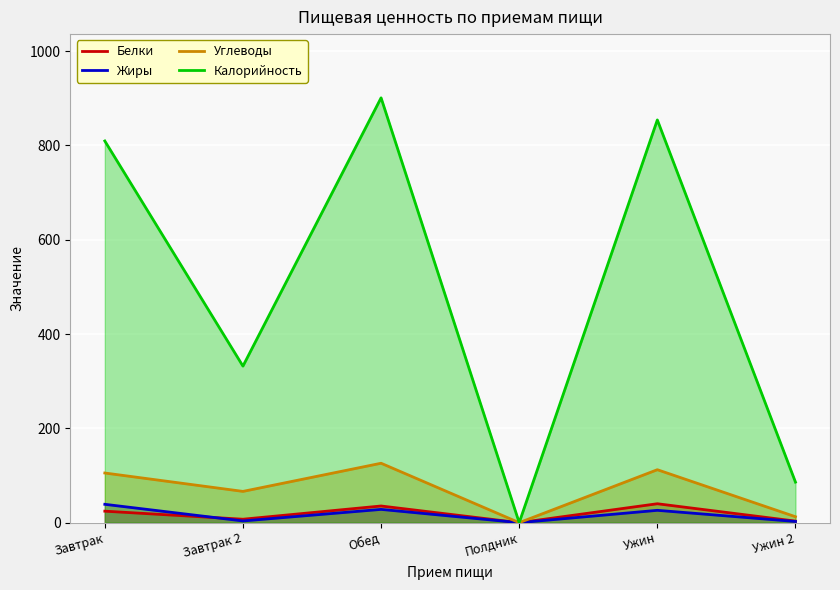

Between Завтрак 2 and Полдник, which is larger?

Завтрак 2